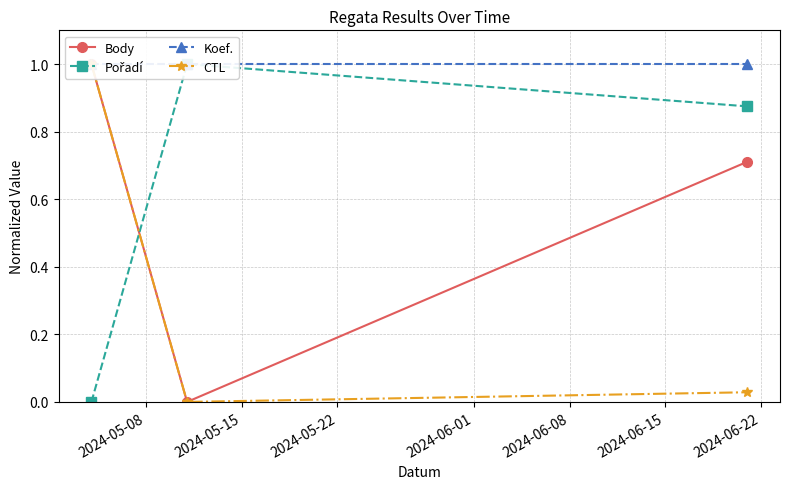

What is the difference between the Pořadí values at 2024-05-22 and 2024-05-15?

0.1